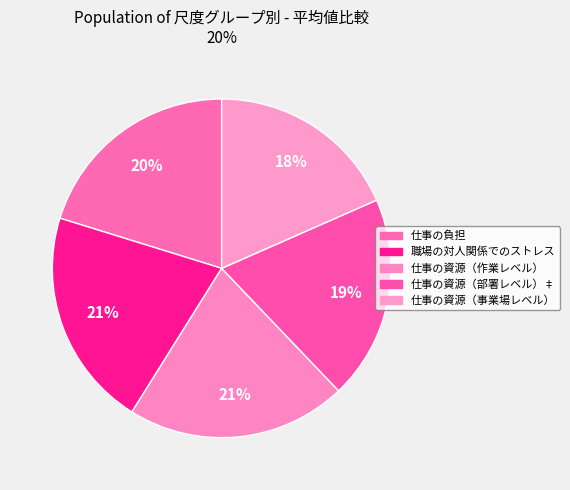

Count the number of slices in the pie.

5